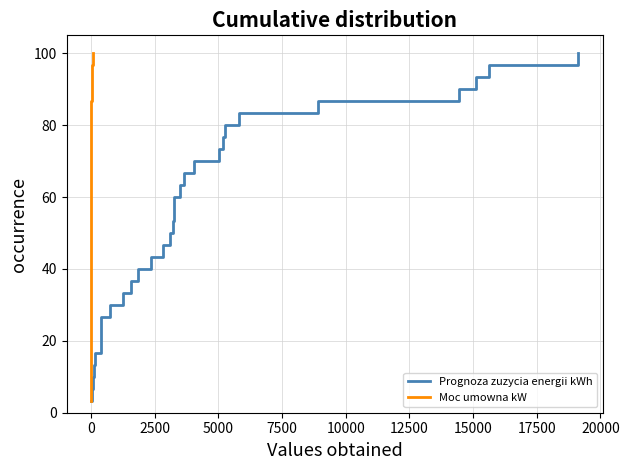

What is the minimum value shown in the chart?

3.3